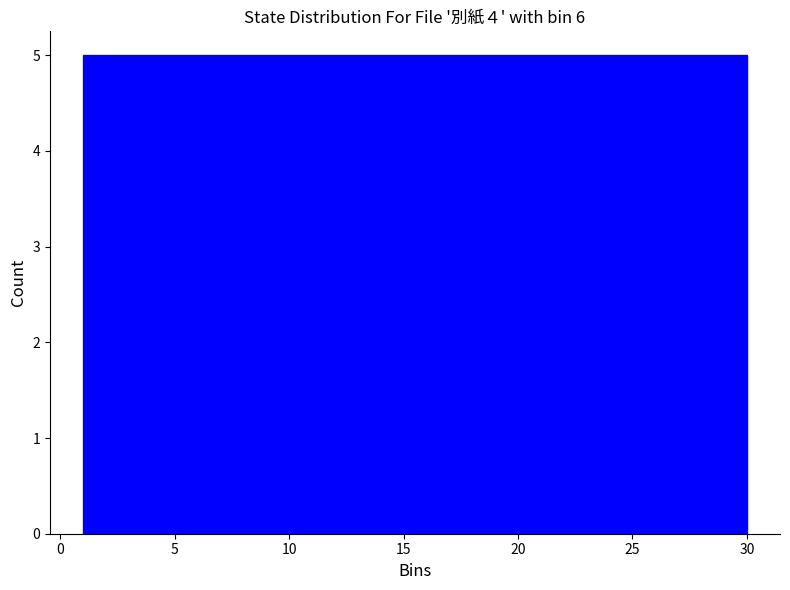

Reading left to right, transcribe this chart: for each bar, give the range it covers on the x-axis and its height. Neither the bar edges nor the heights are printed on the chart, so give them approximately, as read against the axes.

1.0 to 6.0: 5
6.0 to 10.5: 5
10.5 to 15.5: 5
15.5 to 20.5: 5
20.5 to 25.0: 5
25.0 to 30.0: 5